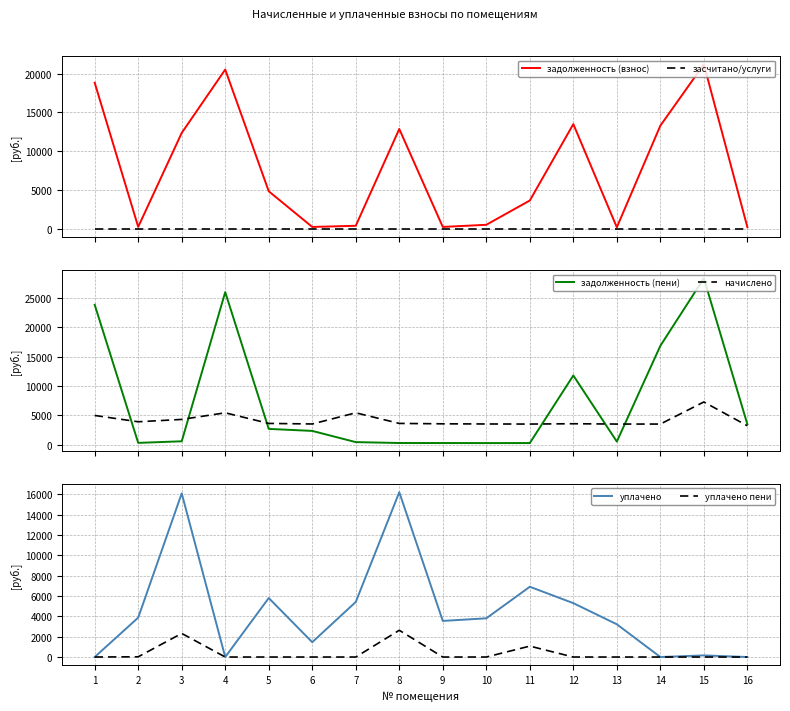

How many lines are shown in the chart?

6